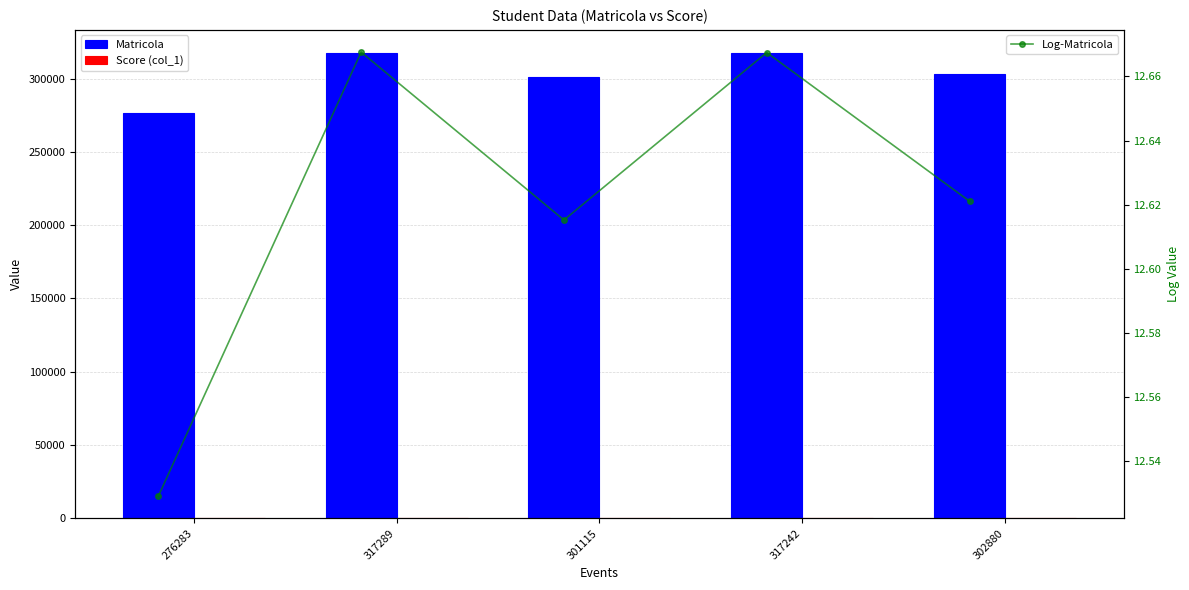

Are the bars horizontal?

No